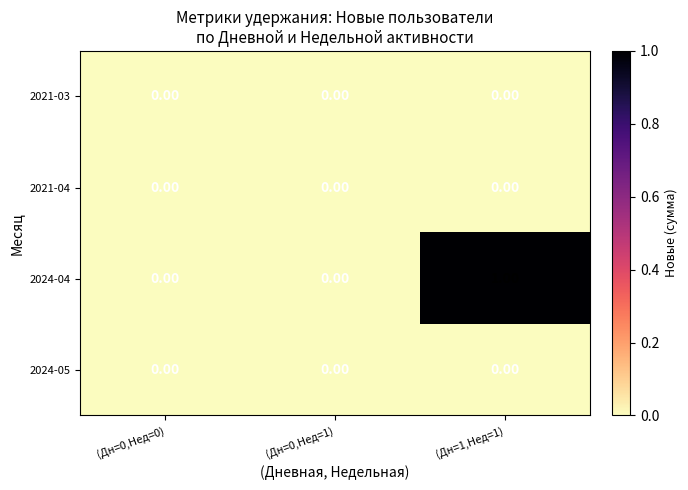

Which series has the largest total across all categories?

2024-04